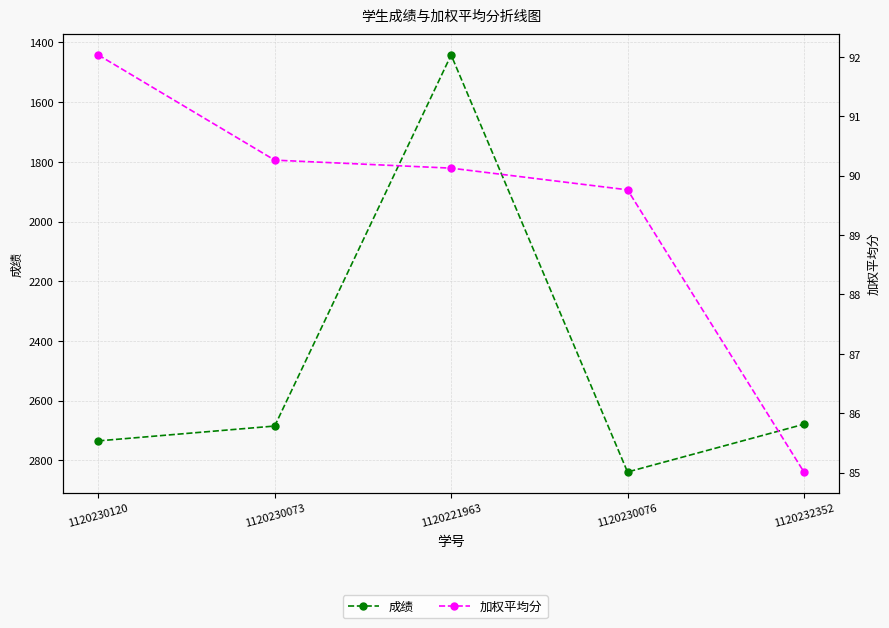

What is the label of the 3rd point from the right?

1120221963